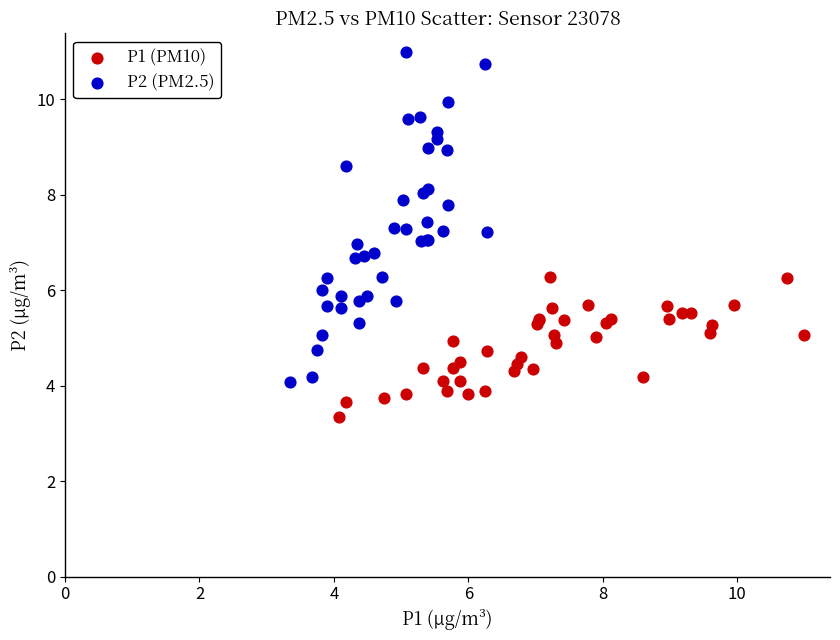

Which series contains the highest Y value?

P2 (PM2.5)